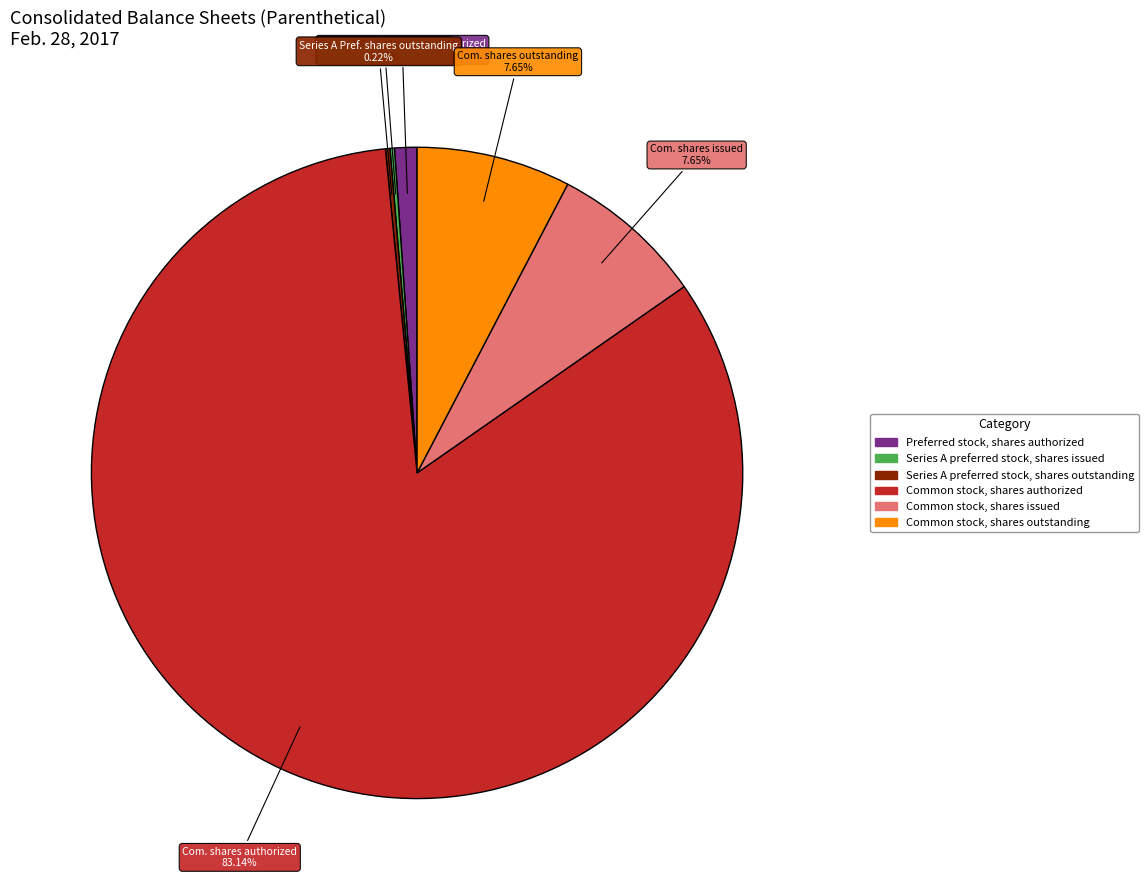

Is it true that Preferred stock, shares authorized is 15% of the pie?

False